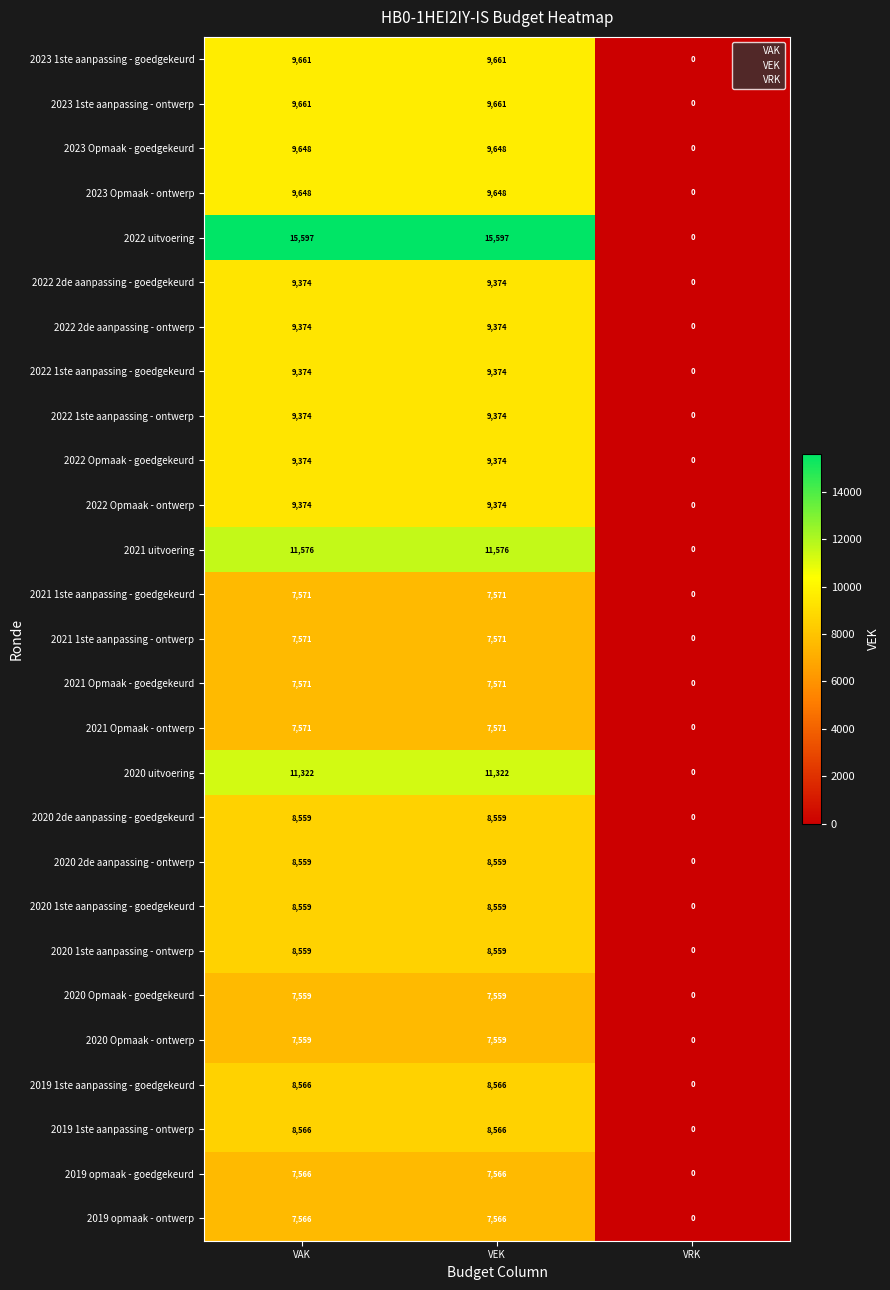

Which series has the largest range (max minus min)?

2022 uitvoering